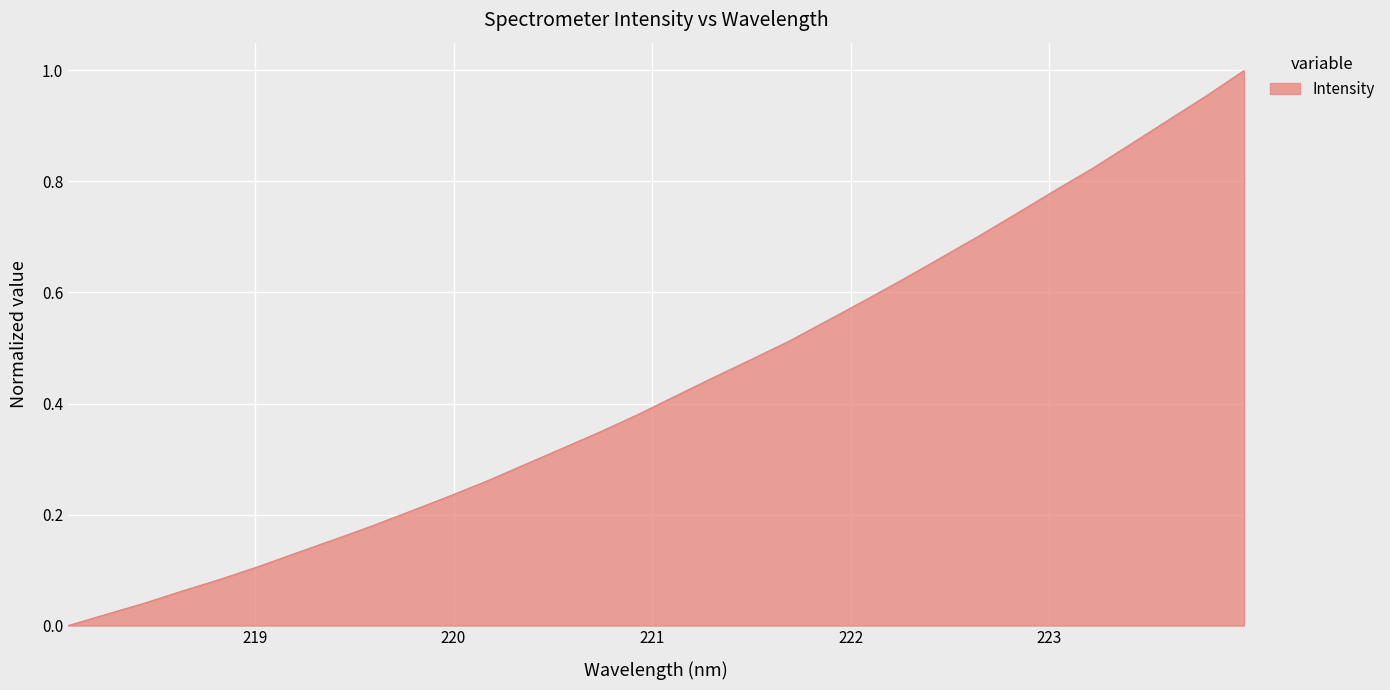

How many lines are shown in the chart?

1